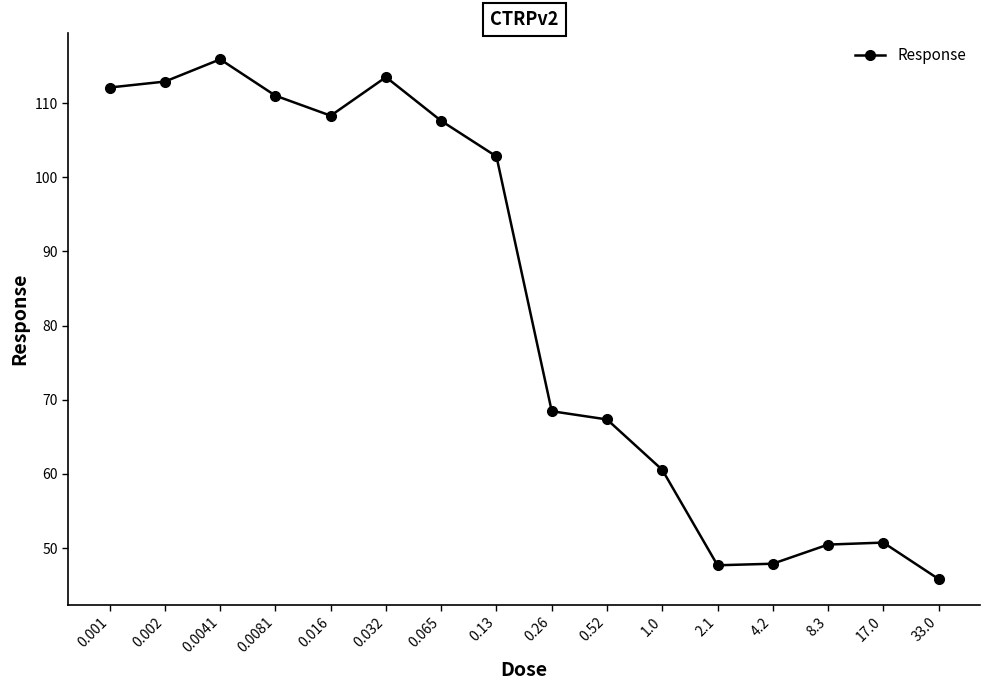

Where is the data nearest to the value 80?

0.26